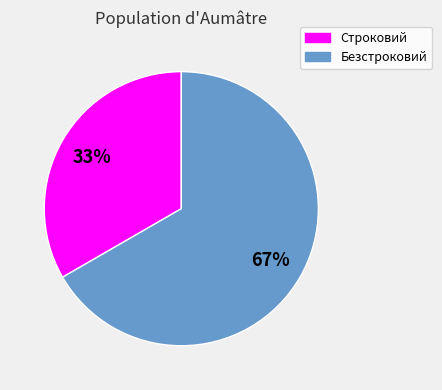

What percentage is the Безстроковий slice, to the nearest percent?

67%